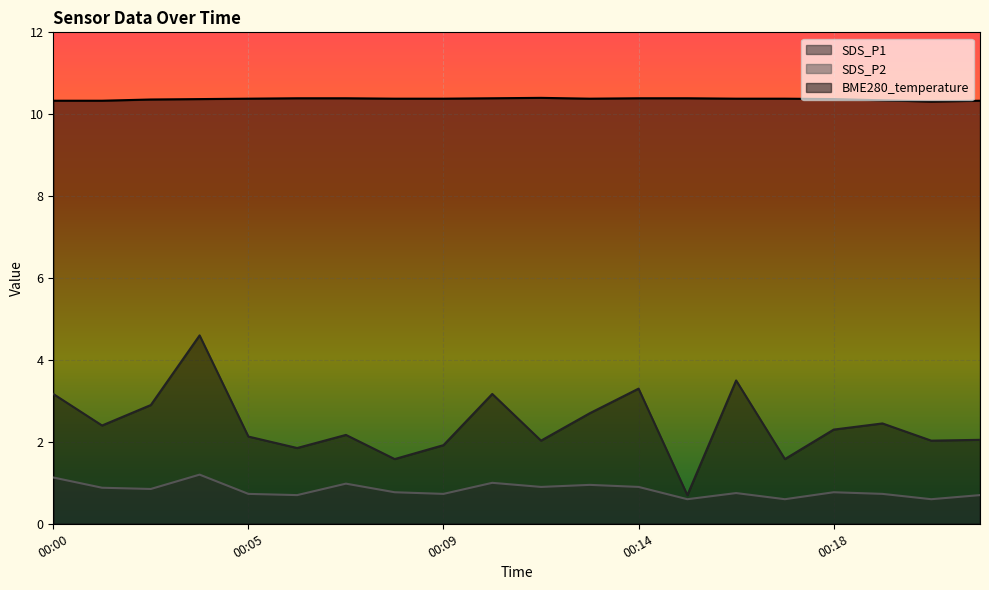

What is the total value across all series at 00:17?

12.6